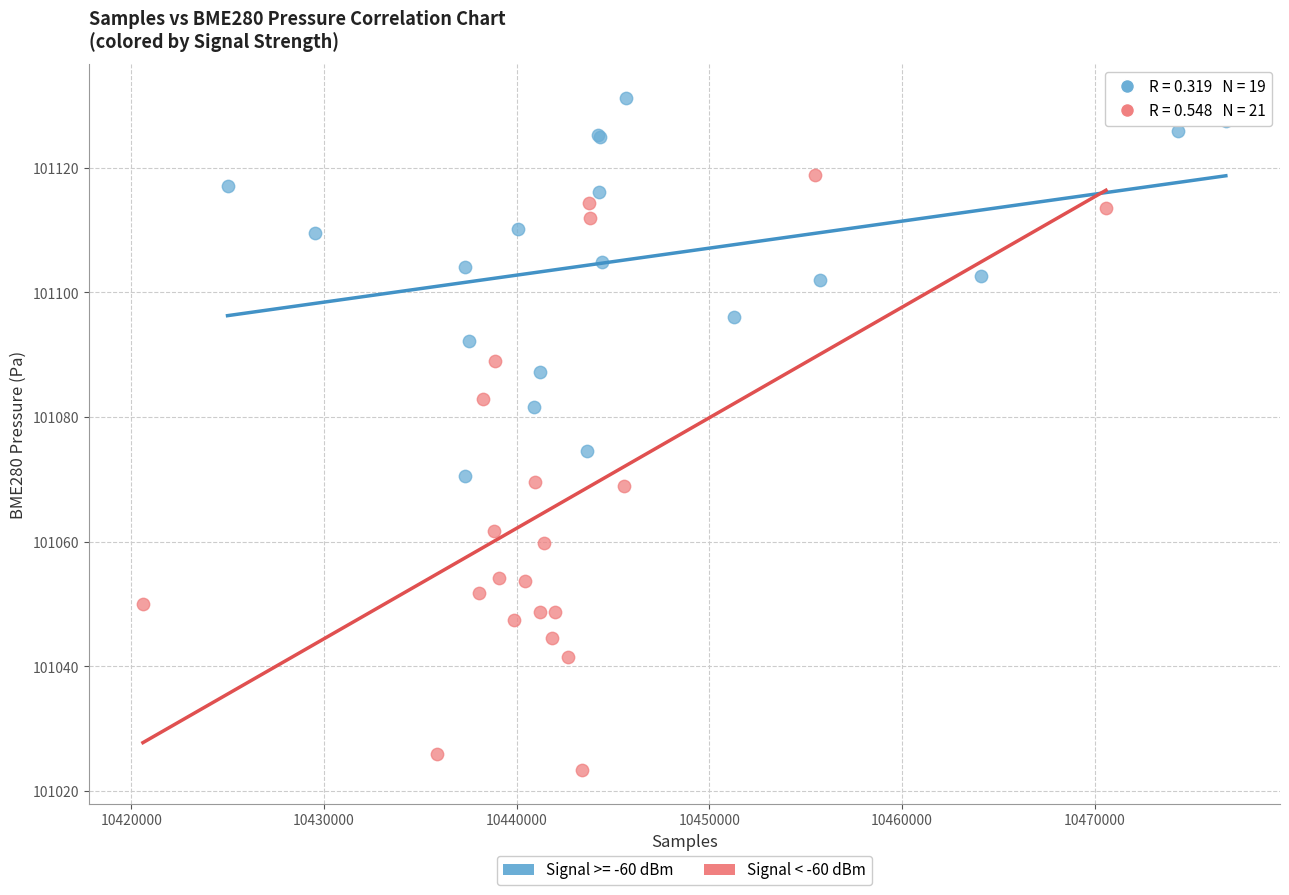

Which series contains the highest Y value?

Signal >= -60 dBm